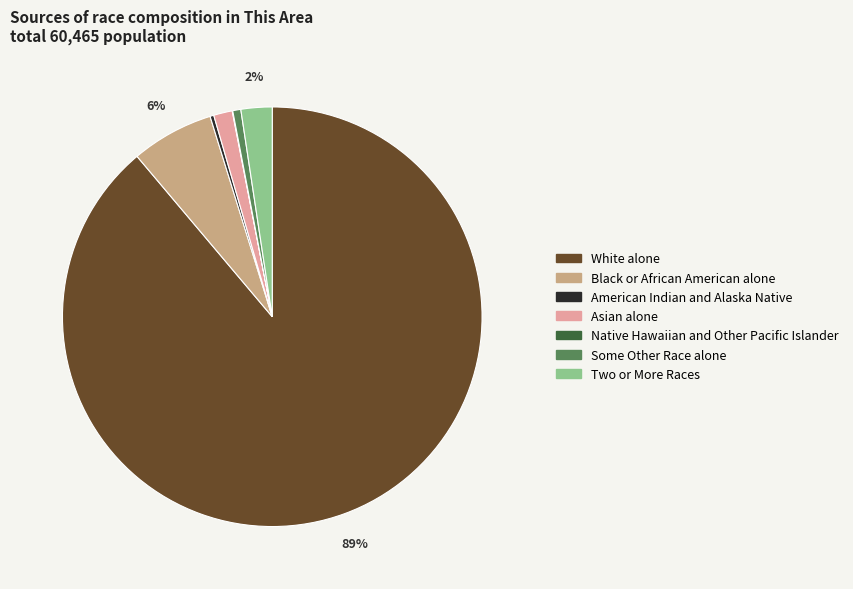

To the nearest percent, what is the difference between the Asian alone and American Indian and Alaska Native slice percentages?

1%